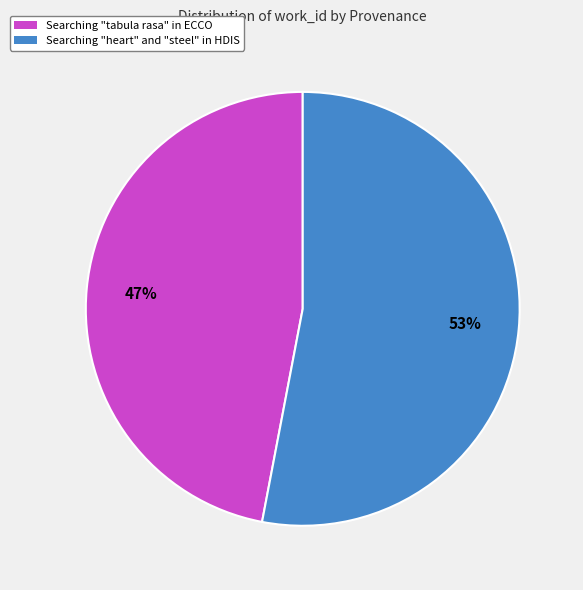

Is there any slice that represents more than half of the pie?

Yes